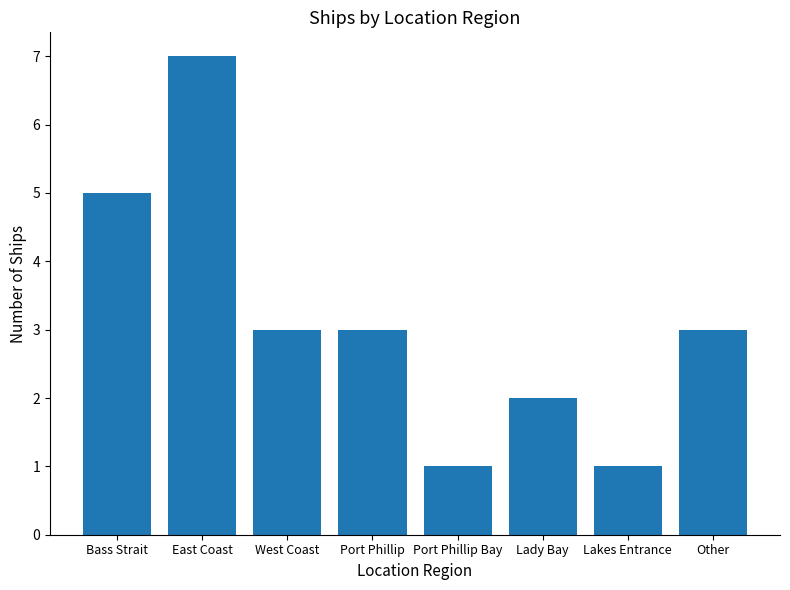

Where does the data first go above 3?

Bass Strait